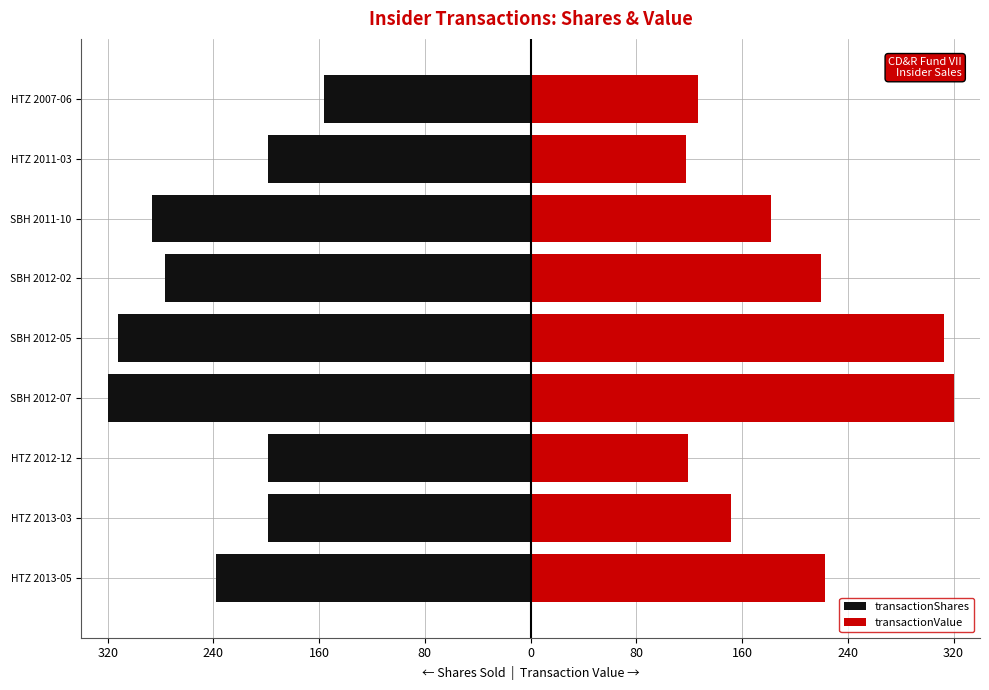

What is the average value of the transactionShares series?

-243.0